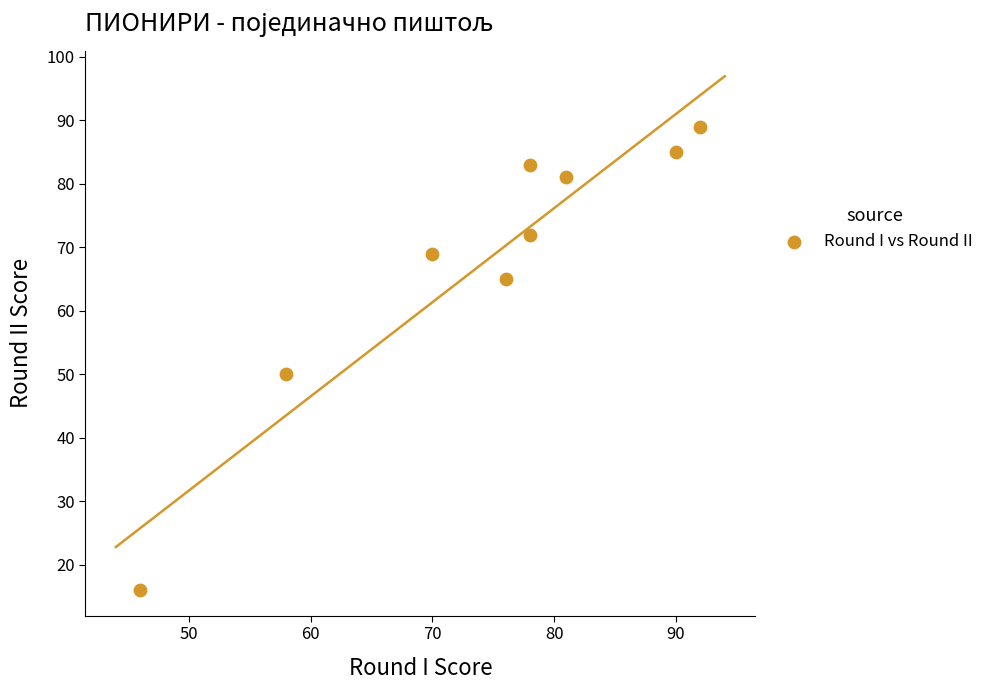

What Y value in the scatter plot is closest to 52?

50